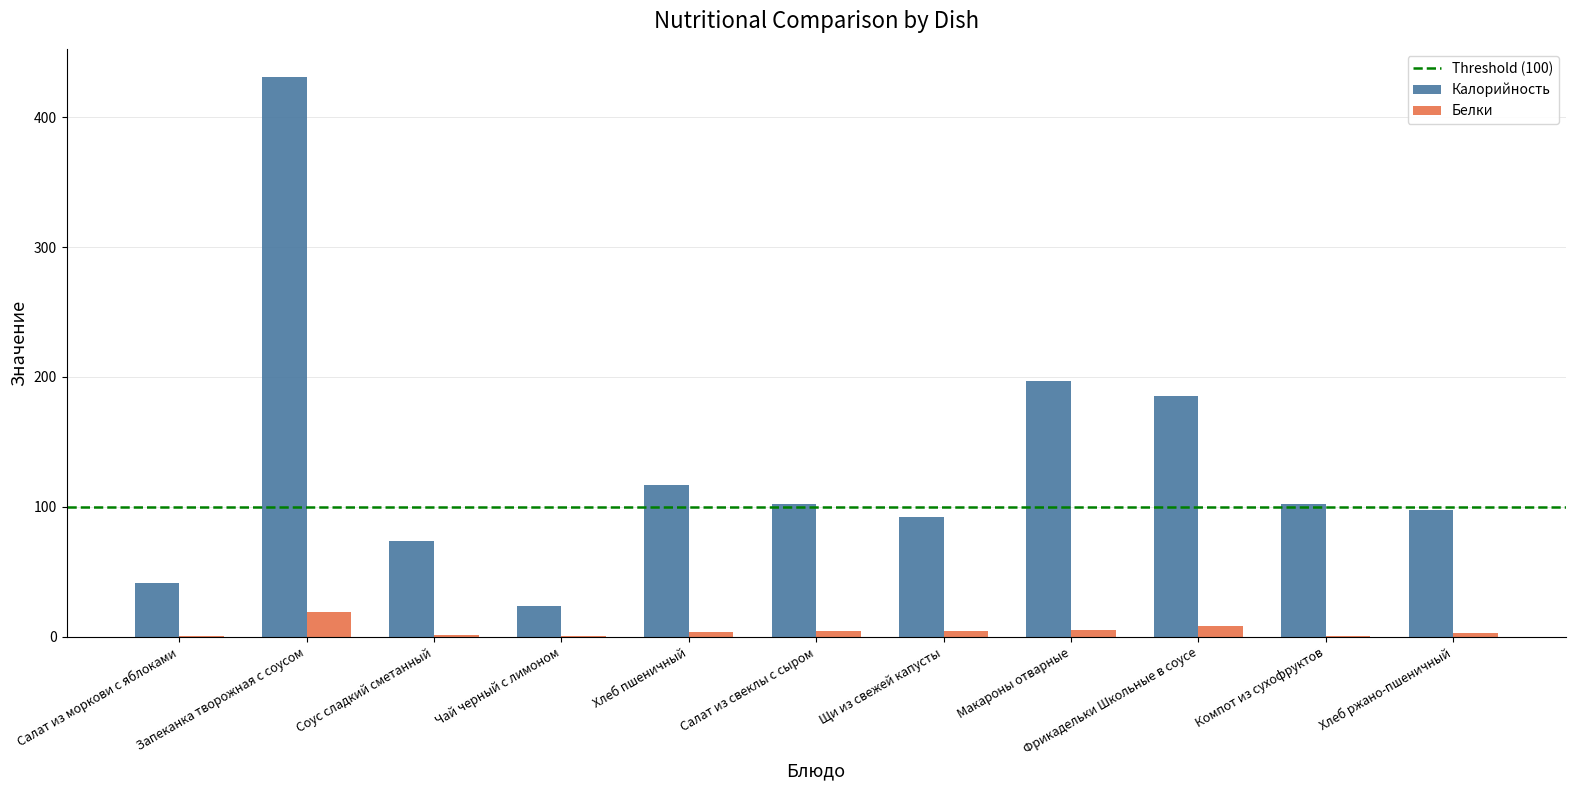

How many data points does each series have?

11